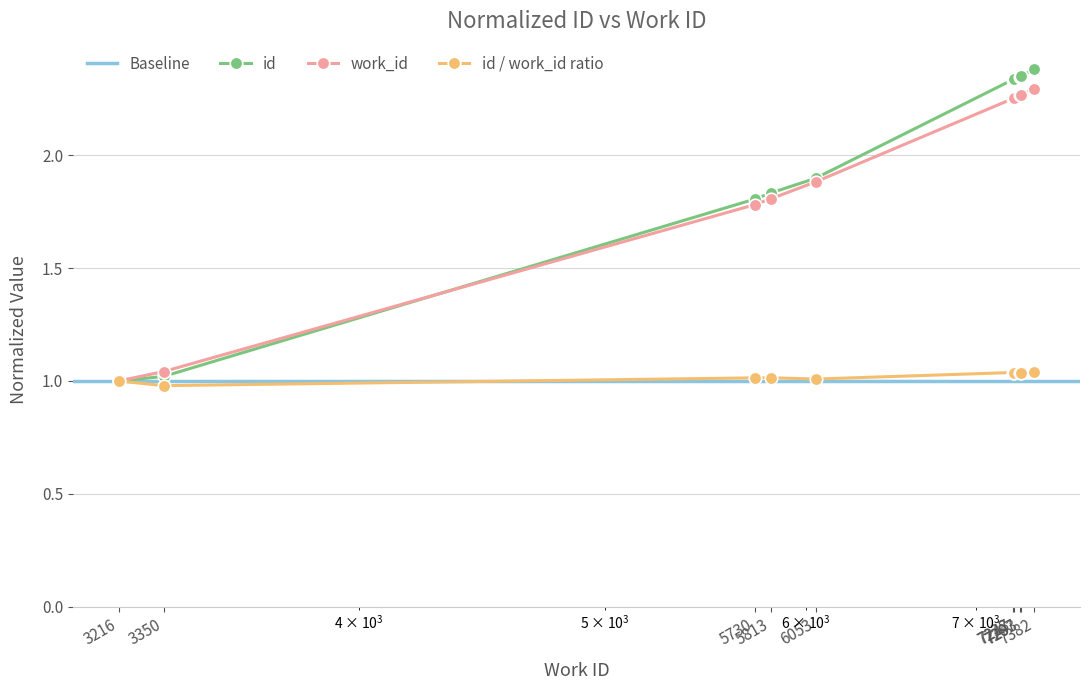

Which series has the largest range (max minus min)?

id